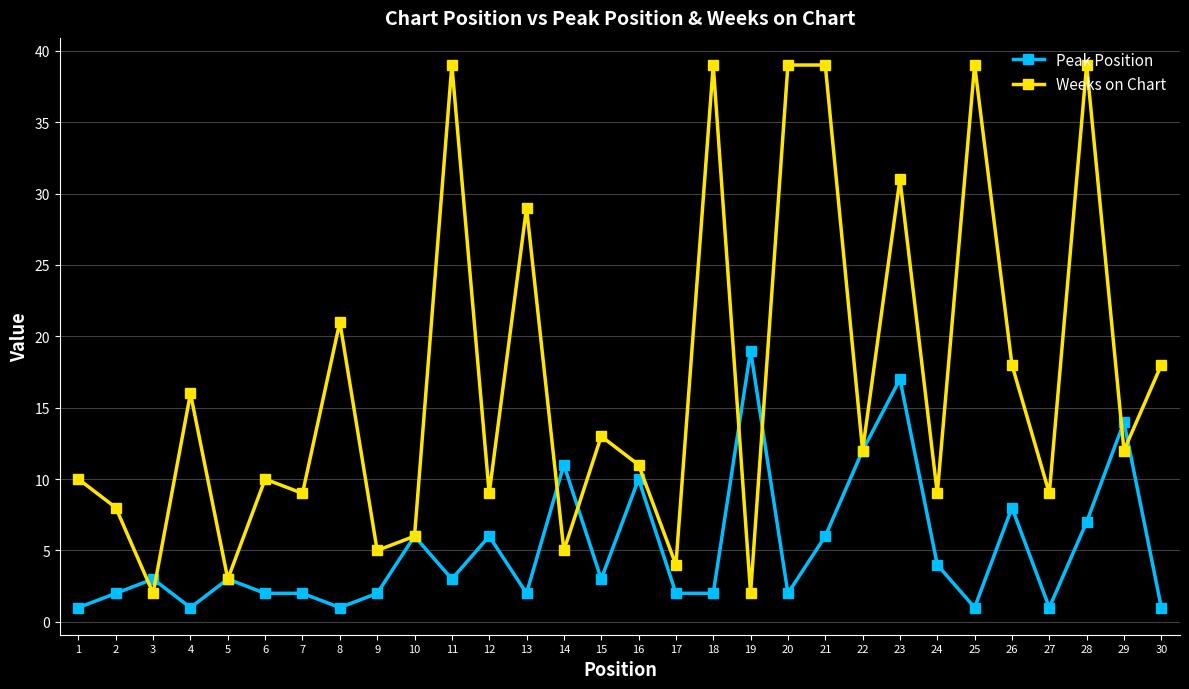

What value does the Peak Position series have at 23?

17